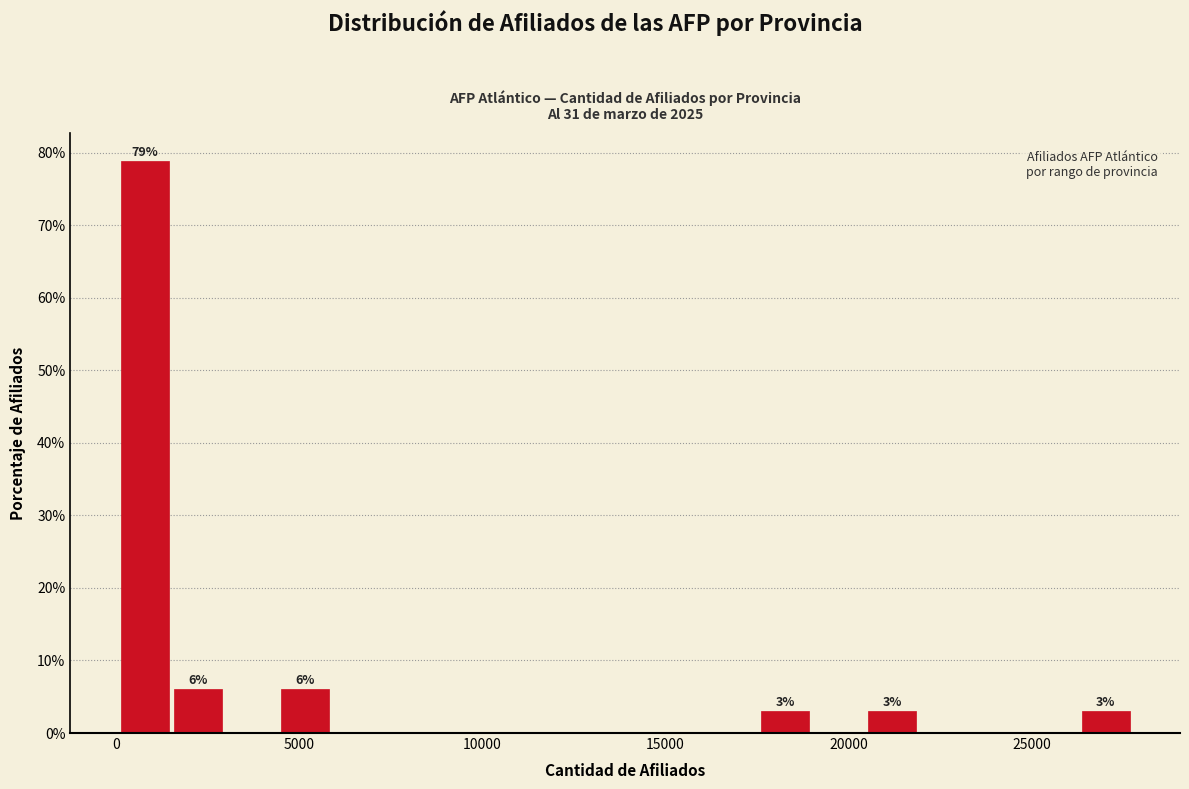

Around what value on the x-axis is the tallest bar? Give the approximate position of its centre, as read against the axis.

1000